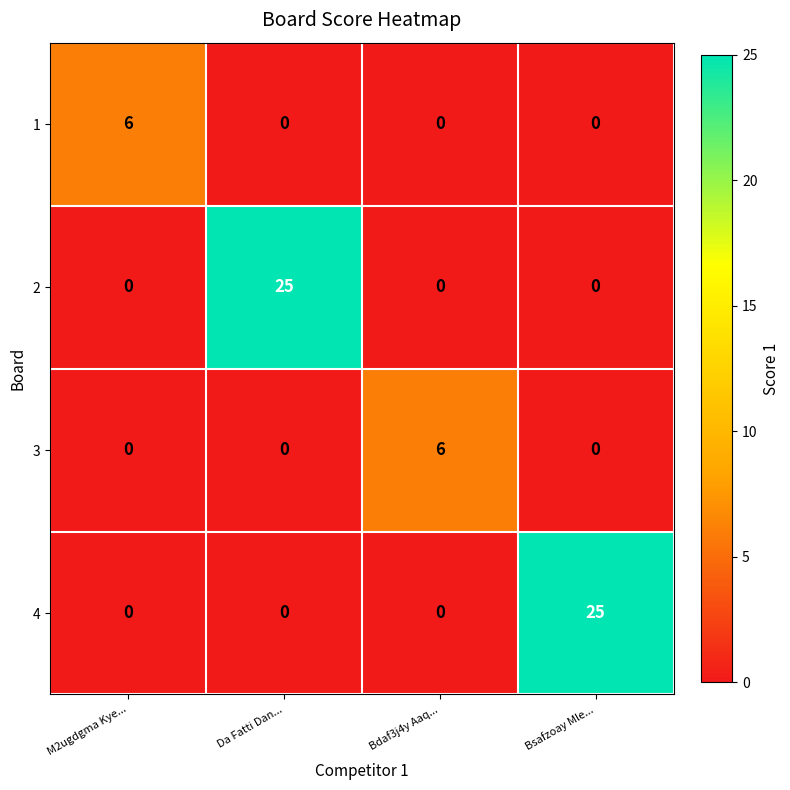

True or false: 1 has a value of 0 at Bdaf3j4y Aaq....

True